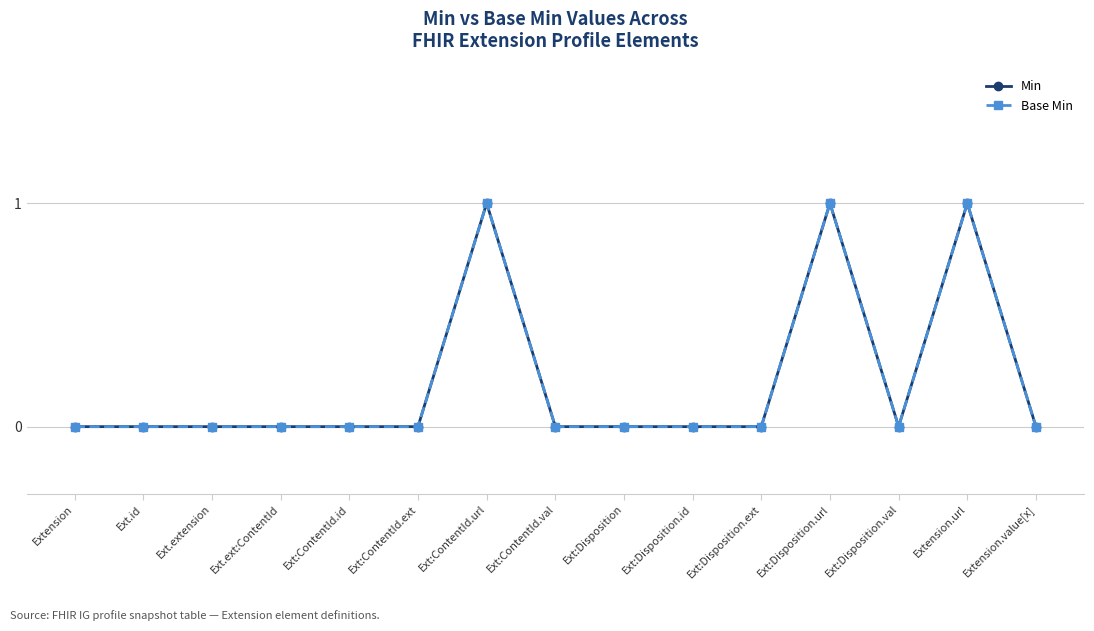

Does the chart display data point markers on the line(s)?

Yes